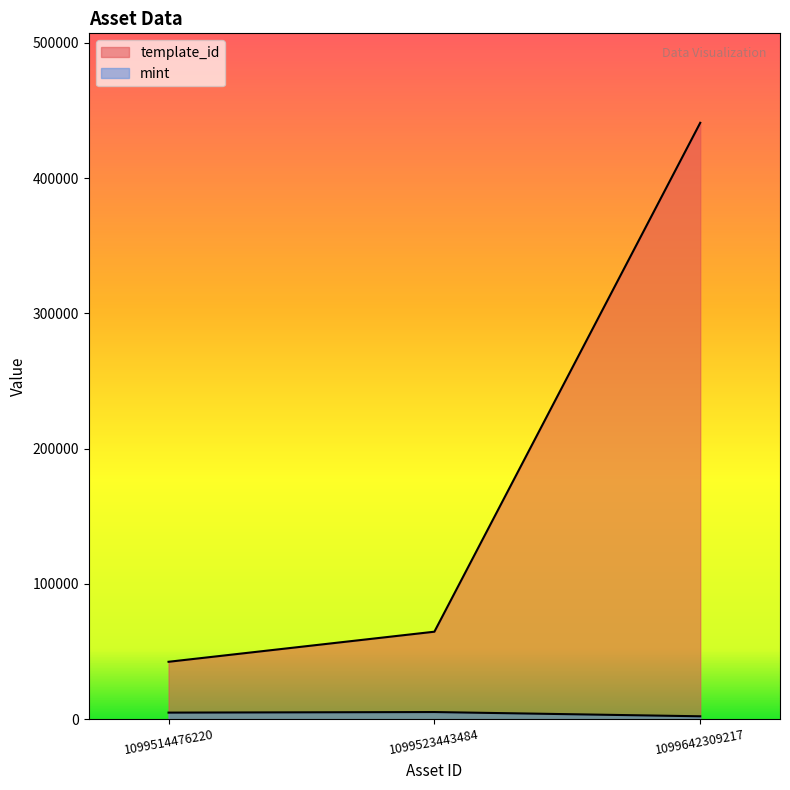

What is the difference between the maximum and minimum values in the template_id series?

398465